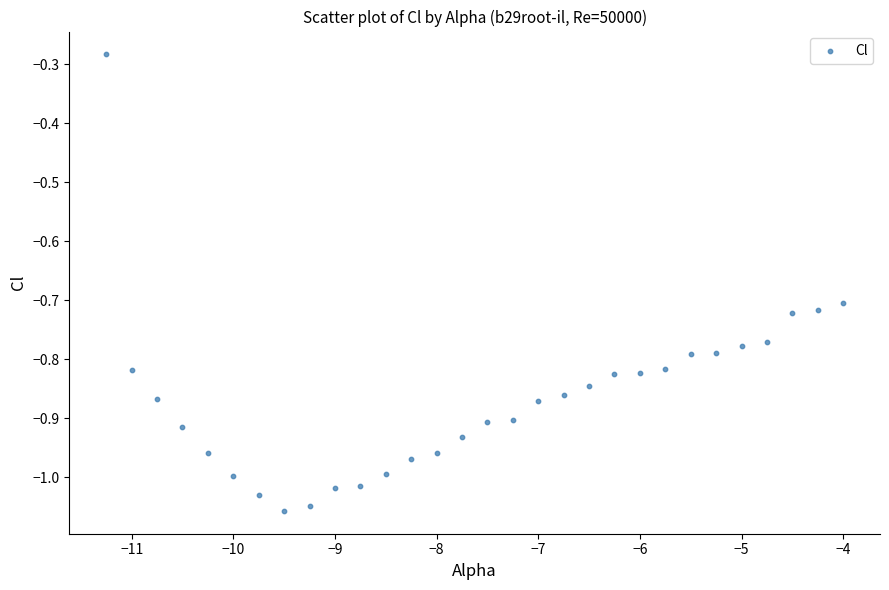

What is the range of X values (max minus min)?

7.2